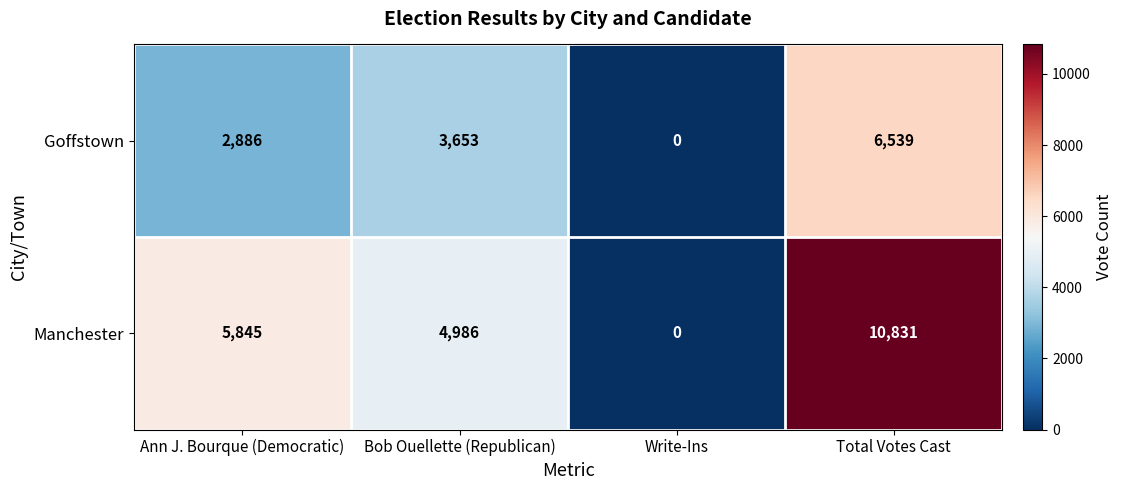

What is the difference between the highest and lowest values at Ann J. Bourque (Democratic)?

2959